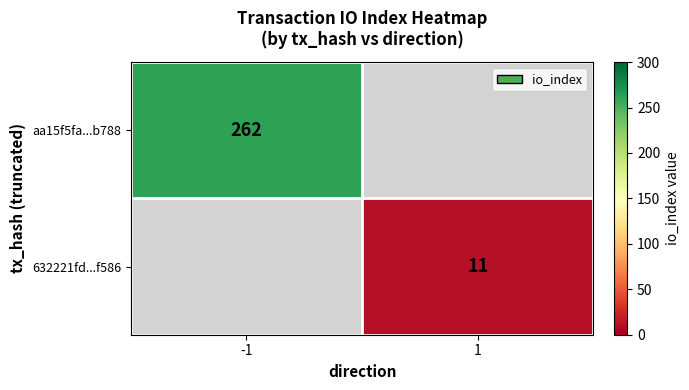

True or false: 632221fd...f586 has a value of 19 at 1.

False